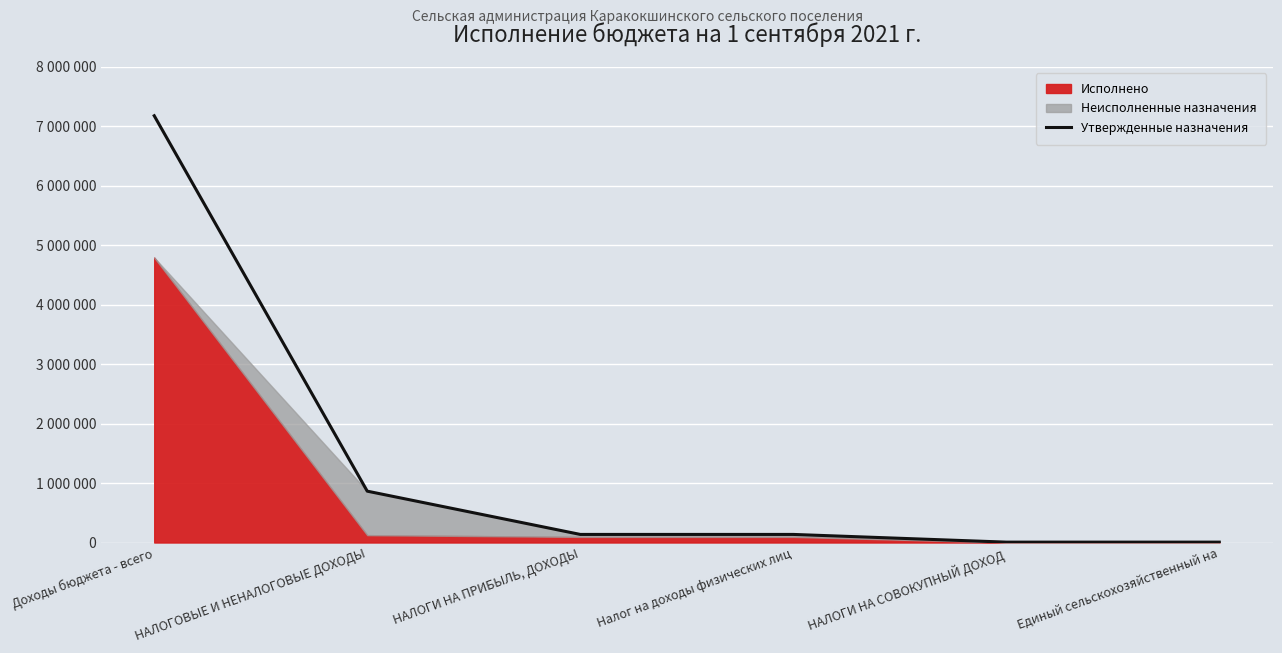

Approximately how many times larger is the value at Налог на доходы физических лиц compared to НАЛОГИ НА СОВОКУПНЫЙ ДОХОД?

21.6